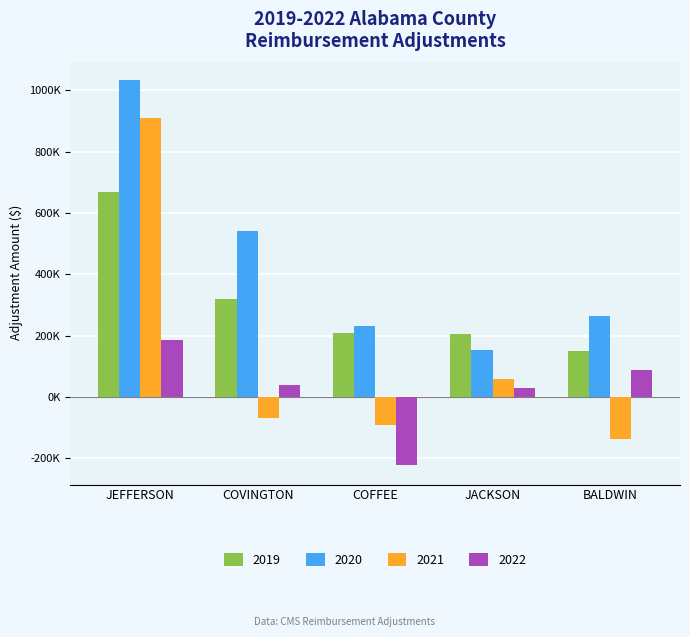

Which series changed the most between JEFFERSON and BALDWIN?

2021